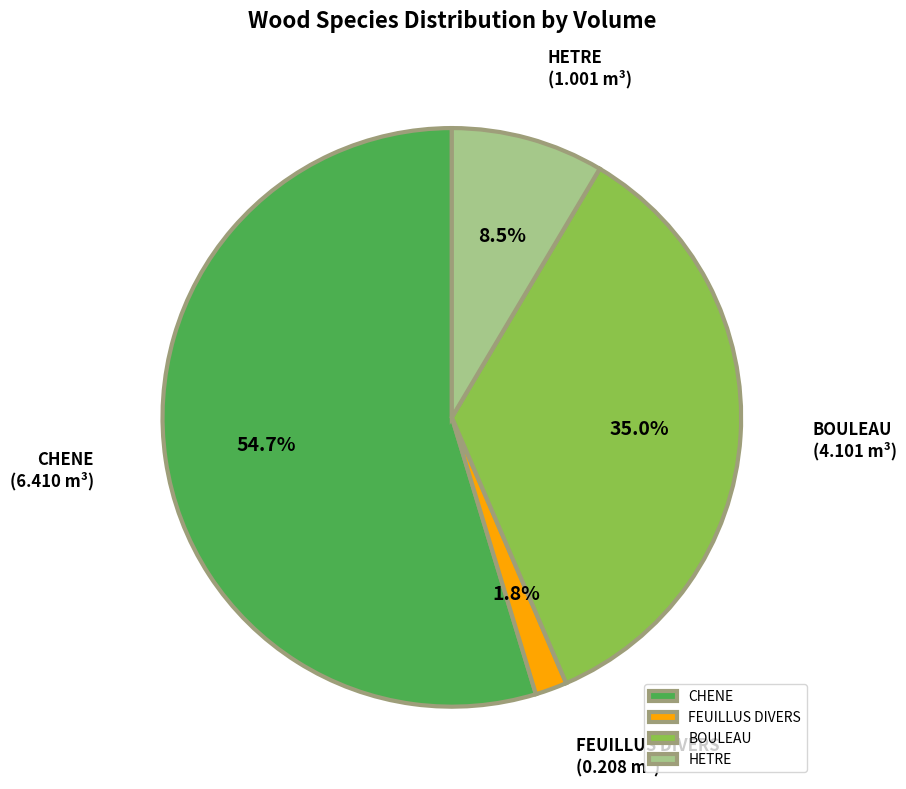

Does CHENE represent more than half of the total?

Yes